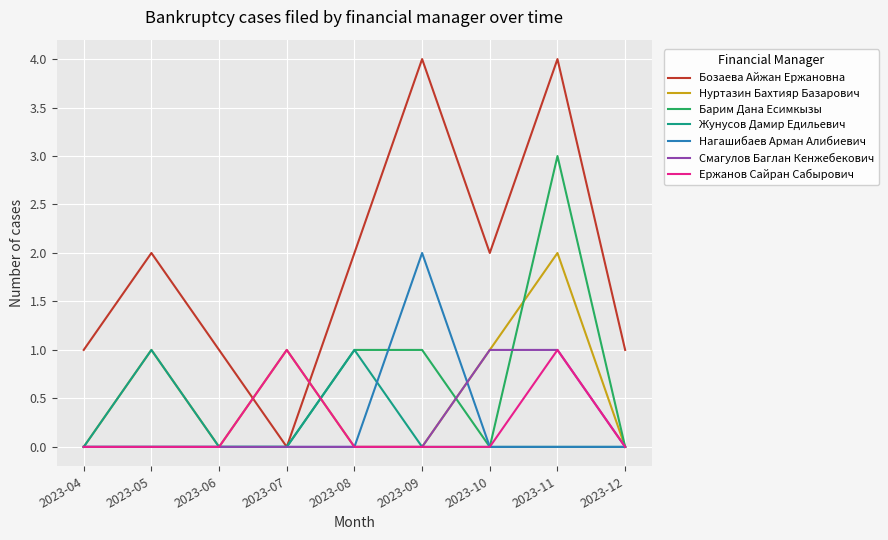

The Нуртазин Бахтияр Базарович series shows 0 at 2023-06. True or false?

True